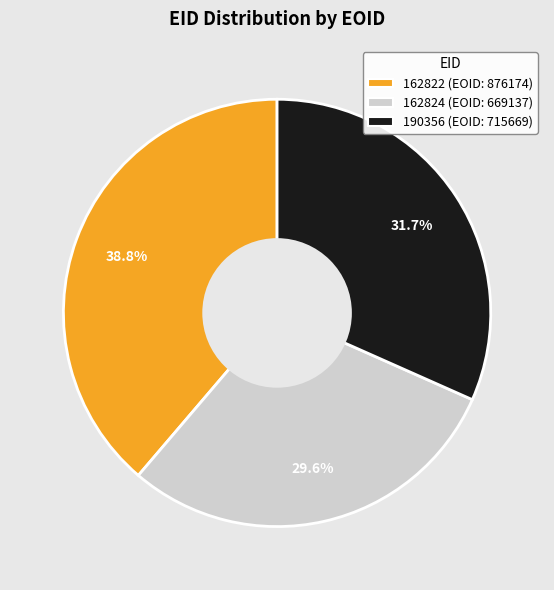

True or false: 190356 accounts for 46% of the total.

False